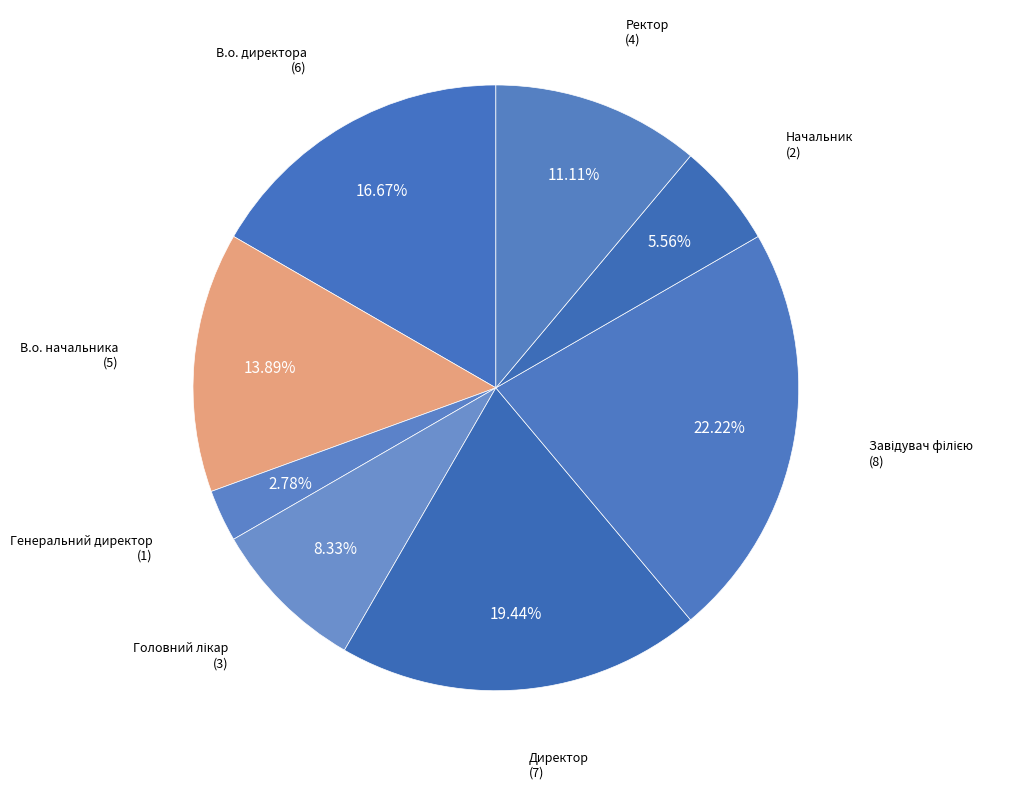

How many segments does this pie chart have?

8